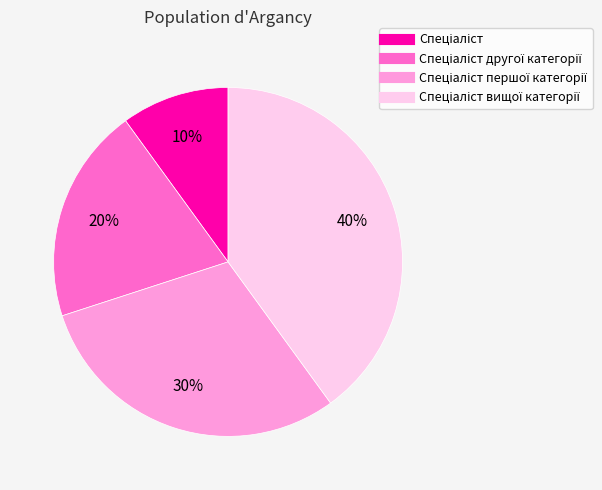

How many segments does this pie chart have?

4